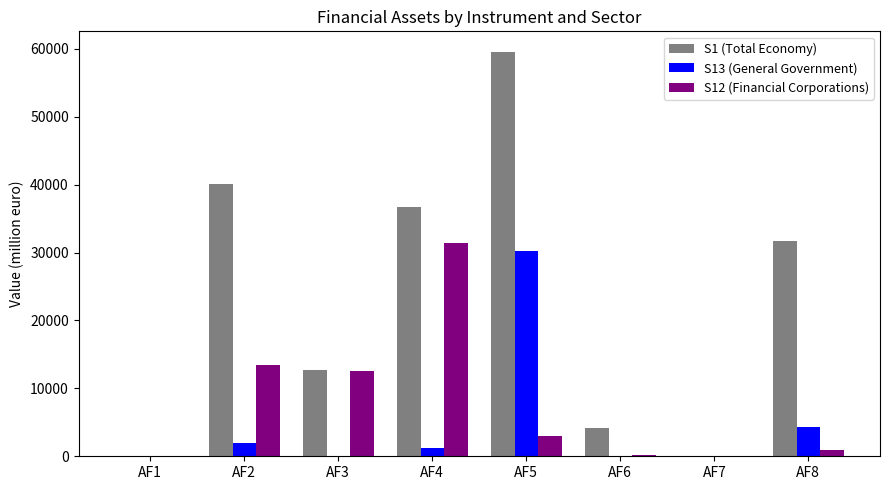

What is the difference between the S12 (Financial Corporations) values at AF3 and AF8?

11558.7